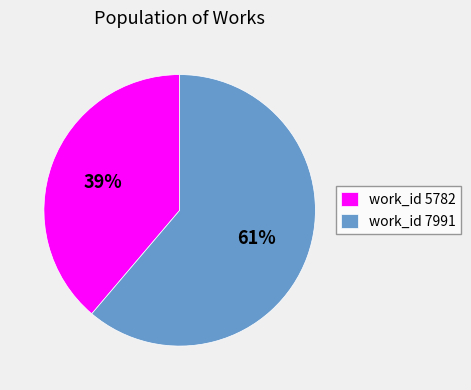

How many segments does this pie chart have?

2